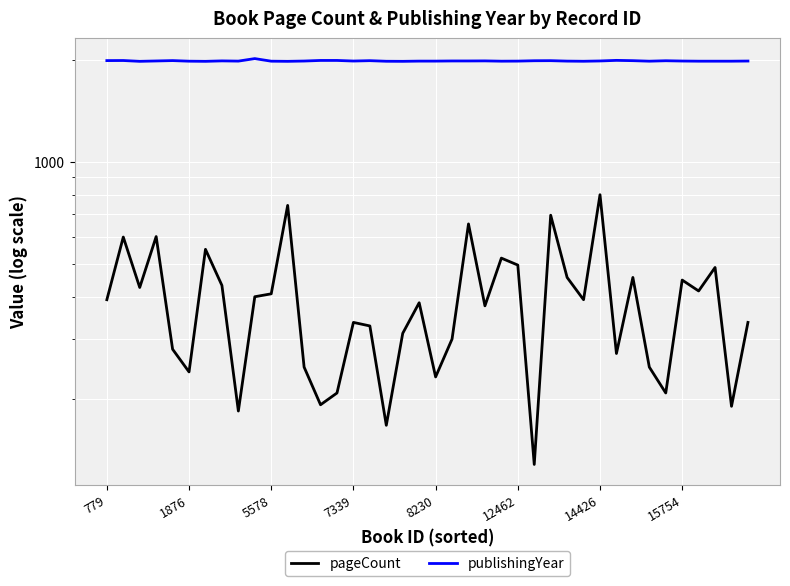

At which label does publishingYear first exceed 1984?

779